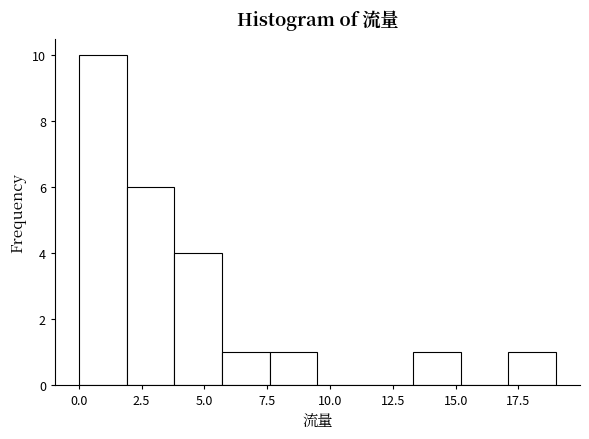

Around what value on the x-axis is the tallest bar? Give the approximate position of its centre, as read against the axis.

1.0